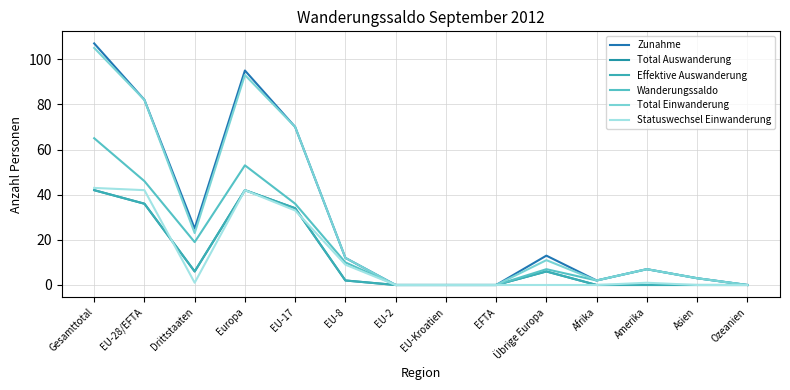

What is the label of the 5th point from the left?

EU-17